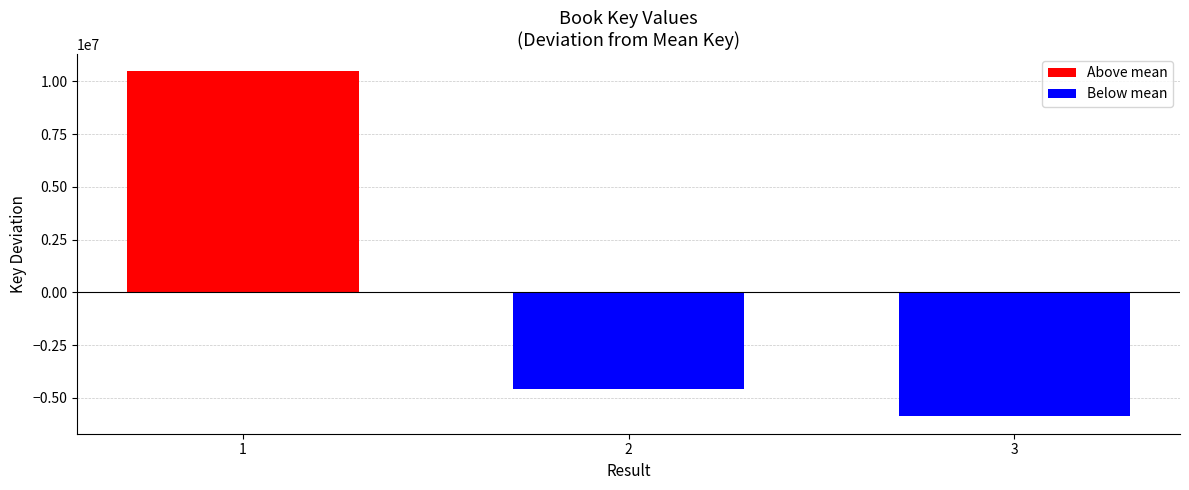

What is the change in value from 1 to 2?

-15085286.0